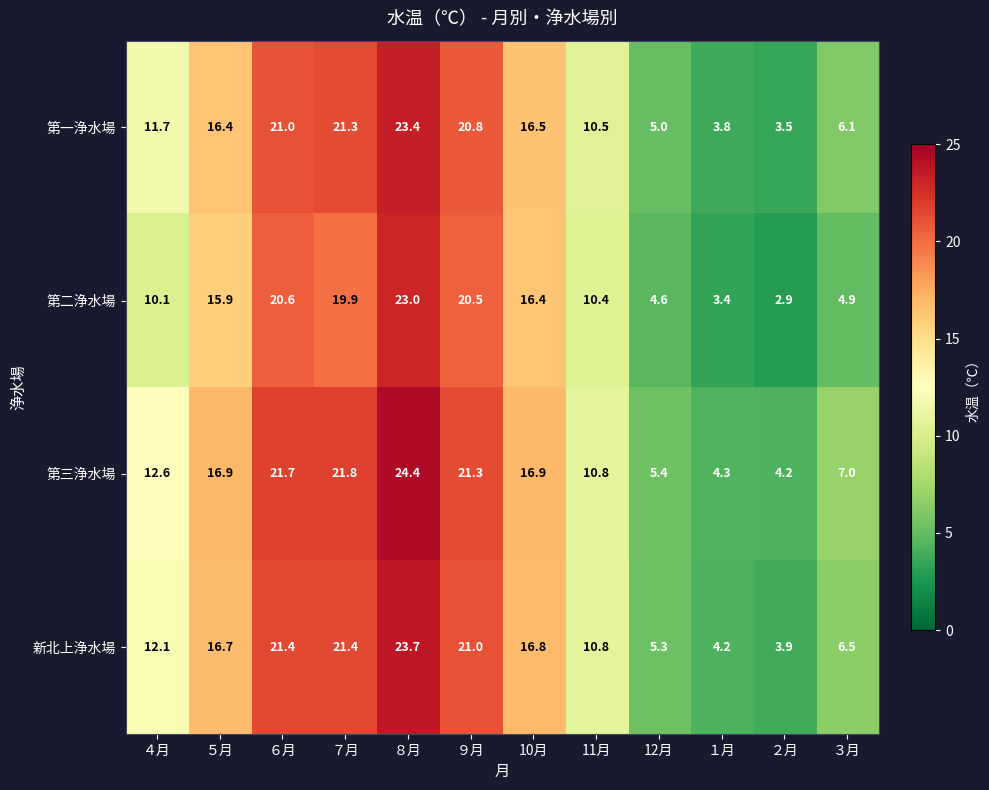

Is it true that 第二浄水場 equals 23.0 at ５月?

False